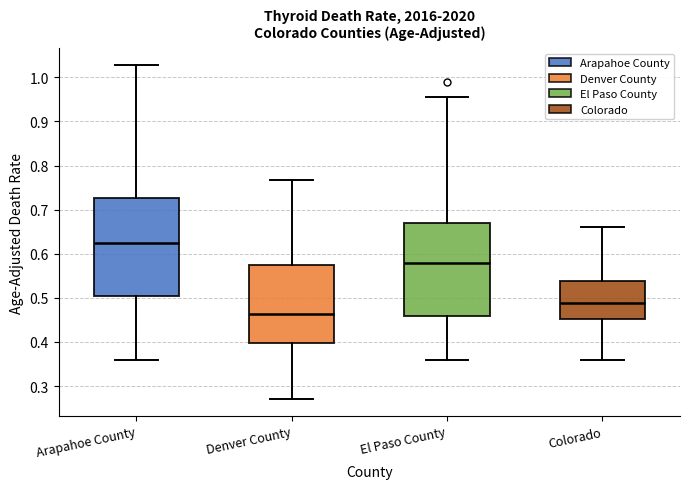

Which box's median line is the lowest?

Denver County